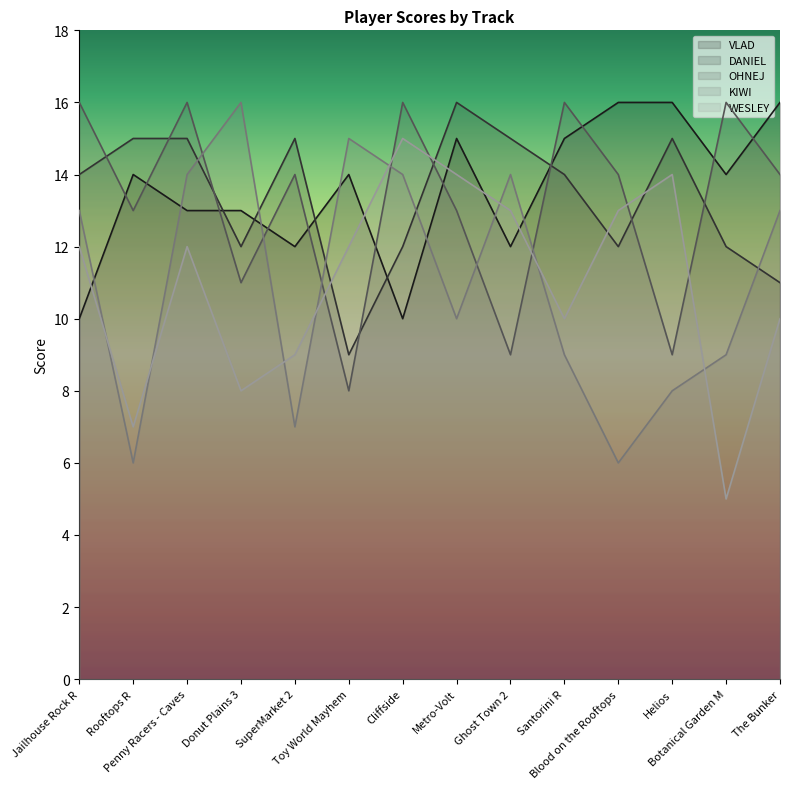

Which series ends up on top after the final intersection of OHNEJ and VLAD?

VLAD